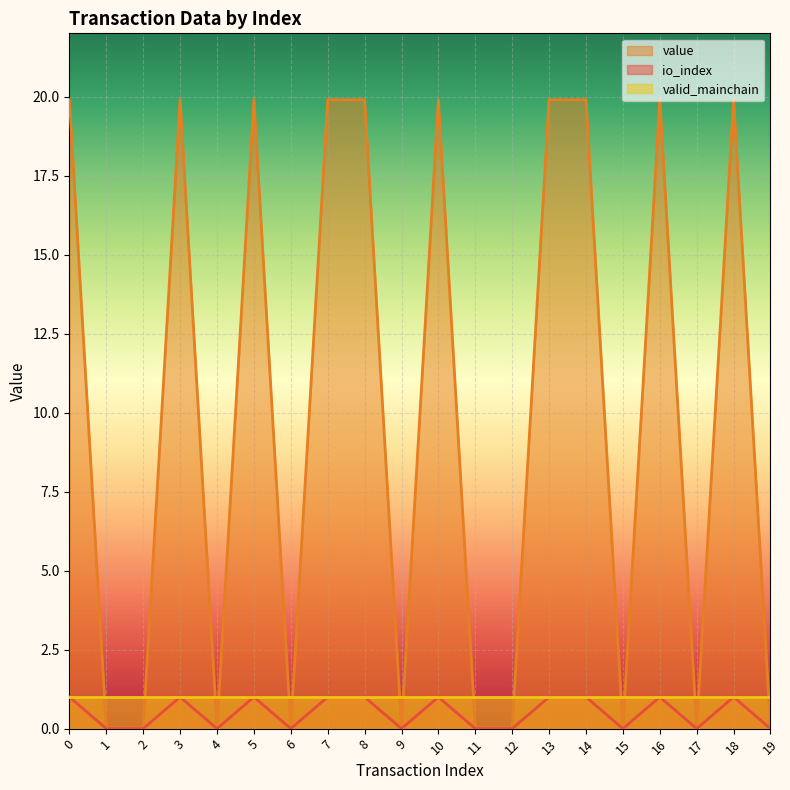

Is it true that io_index equals 0.0 at 1?

True